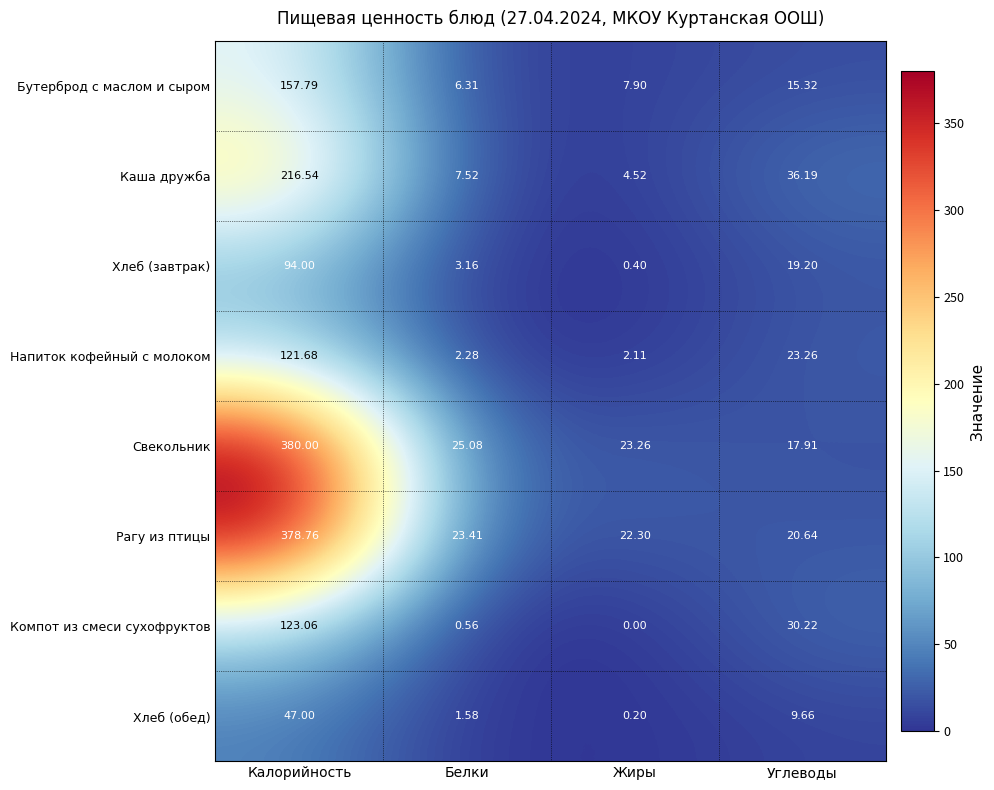

Which series has the largest total across all categories?

Свекольник